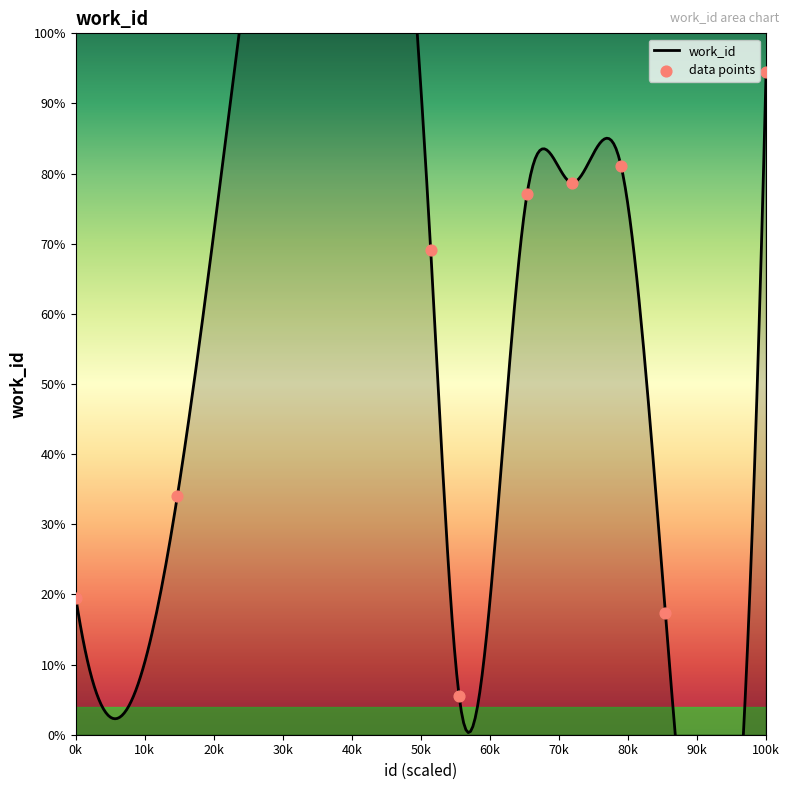

What is the ratio of the value at 14640 to the value at 19170?

0.5